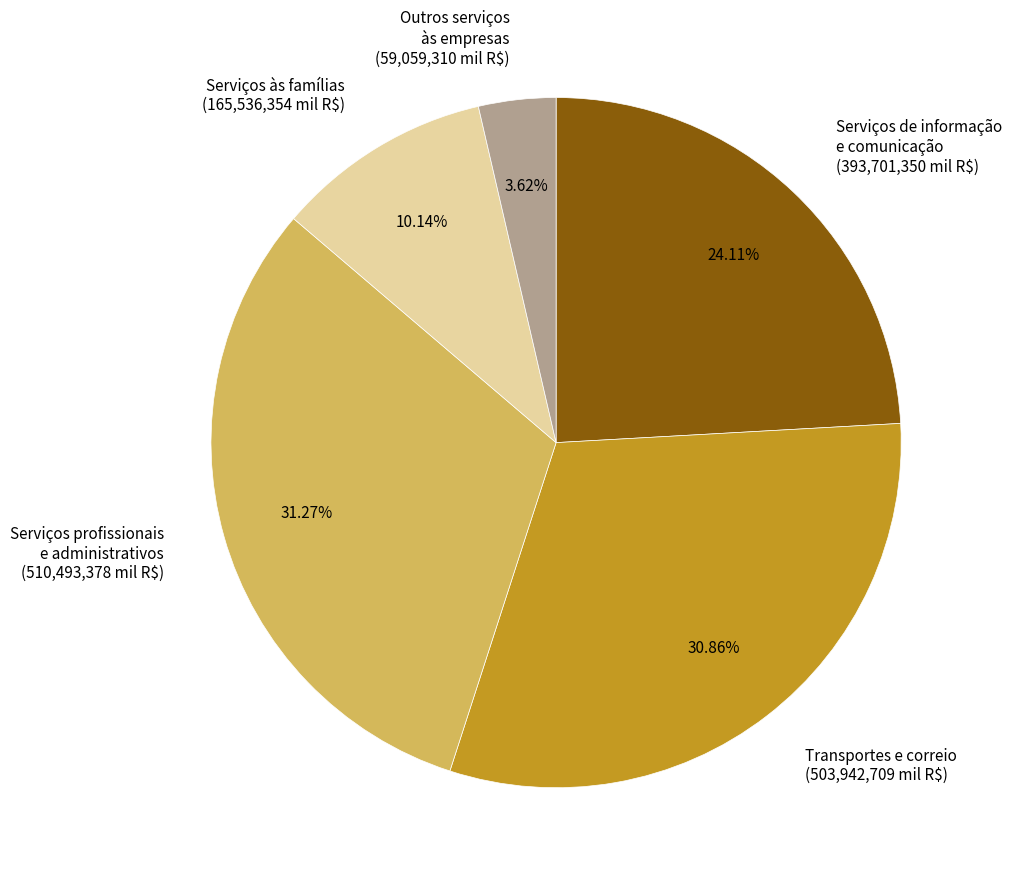

Which slice is the smallest?

Outros serviços às empresas (59,059,310 mil R$)